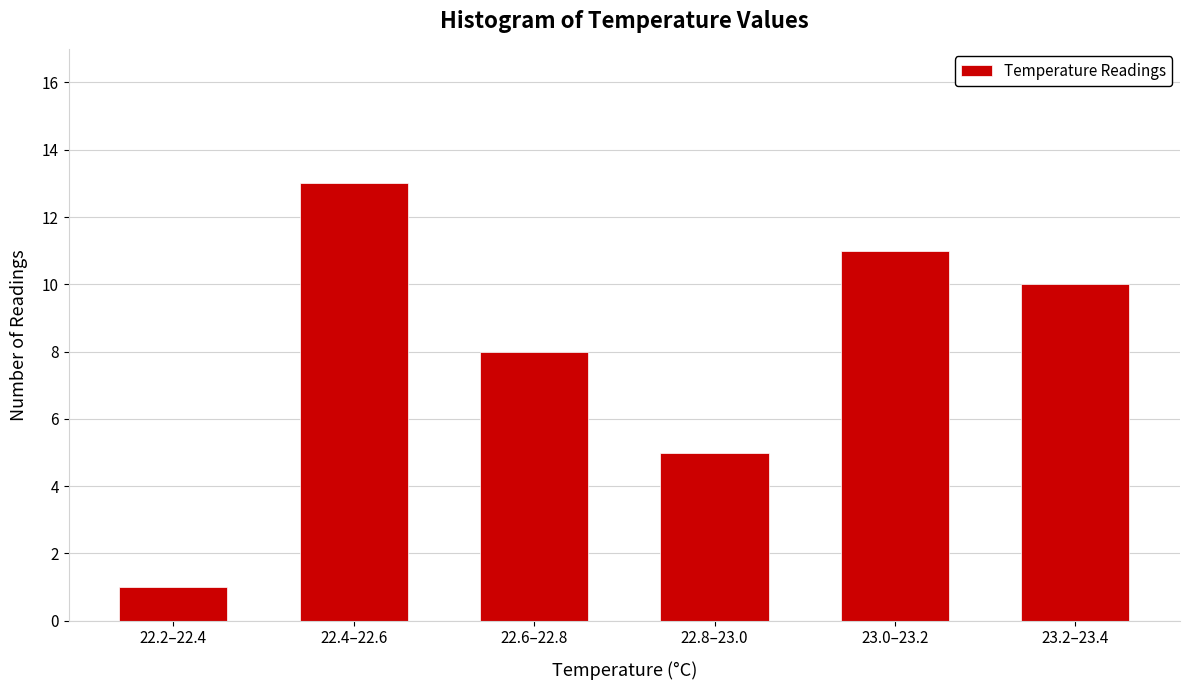

Reading left to right, transcribe all the data shown in this chart.

1	13	8	5	11	10